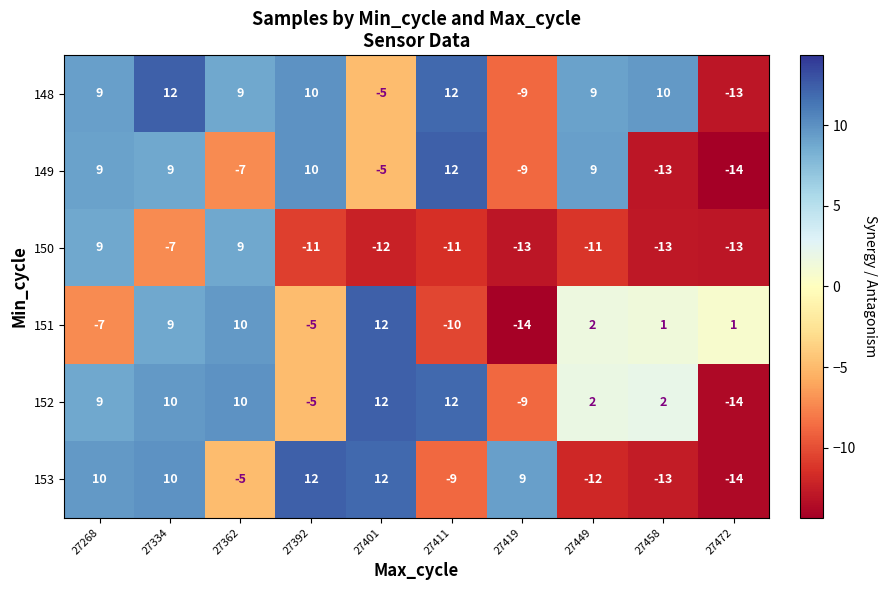

At which category is the sum across all series the highest?

27334